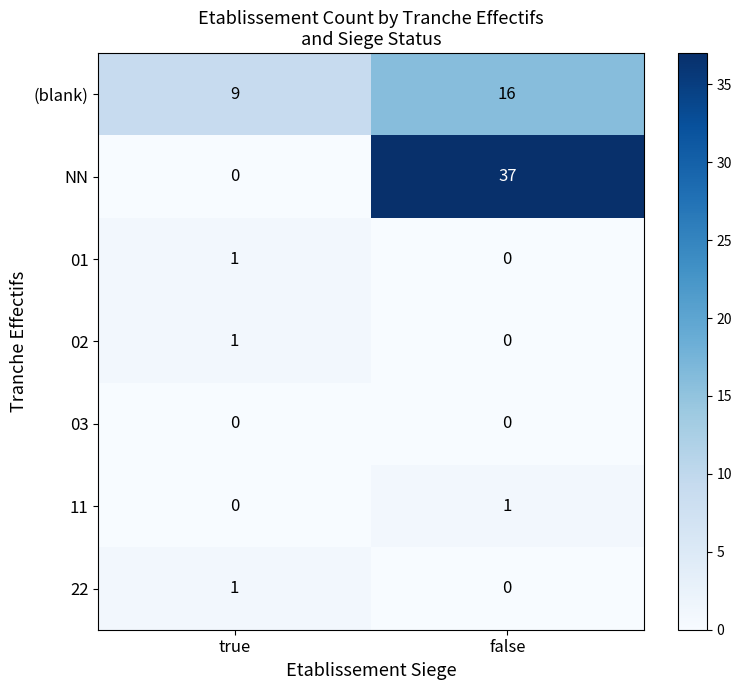

Between true and false, which series saw the biggest shift?

NN